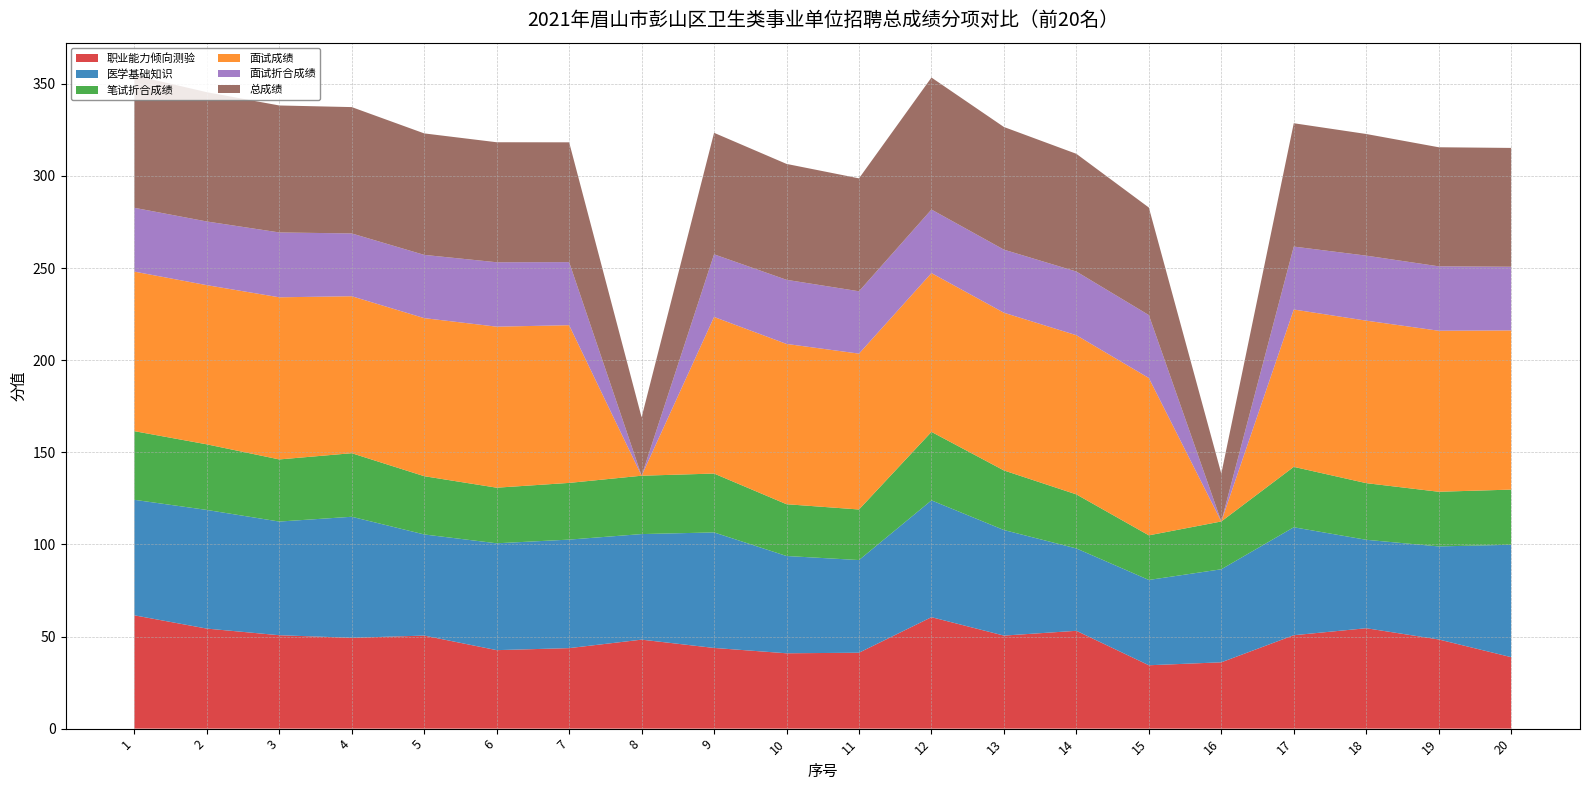

Reading right to left, what are all the values shown in this chart?

职业能力倾向测验: 20=38.8	19=48.4	18=54.5	17=50.7	16=36.0	15=34.4	14=53.1	13=50.5	12=60.5	11=41.2	10=40.9	9=43.8	8=48.3	7=43.7	6=42.6	5=50.5	4=49.3	3=50.7	2=54.3	1=61.5
医学基础知识: 20=61.0	19=50.5	18=48.0	17=58.6	16=50.5	15=46.3	14=44.7	13=57.3	12=63.4	11=50.3	10=52.8	9=62.7	8=57.3	7=58.9	6=58.0	5=54.9	4=65.7	3=61.7	2=64.4	1=62.7
笔试折合成绩: 20=29.9	19=29.7	18=30.8	17=32.8	16=25.9	15=24.2	14=29.3	13=32.3	12=37.2	11=27.4	10=28.1	9=31.9	8=31.7	7=30.8	6=30.2	5=31.6	4=34.5	3=33.7	2=35.6	1=37.3
面试成绩: 20=86.4	19=87.4	18=88.2	17=85.4	16=0.0	15=85.4	14=86.4	13=85.6	12=86.2	11=84.6	10=87.0	9=85.0	8=0.0	7=85.6	6=87.4	5=85.8	4=85.2	3=88.0	2=86.4	1=86.6
面试折合成绩: 20=34.6	19=35.0	18=35.3	17=34.2	16=0.0	15=34.2	14=34.6	13=34.2	12=34.5	11=33.8	10=34.8	9=34.0	8=0.0	7=34.2	6=35.0	5=34.3	4=34.1	3=35.2	2=34.6	1=34.6
总成绩: 20=64.5	19=64.6	18=66.0	17=67.0	16=25.9	15=58.4	14=63.9	13=66.6	12=71.7	11=61.3	10=62.9	9=66.0	8=31.7	7=65.0	6=65.1	5=65.9	4=68.6	3=68.9	2=70.2	1=71.9